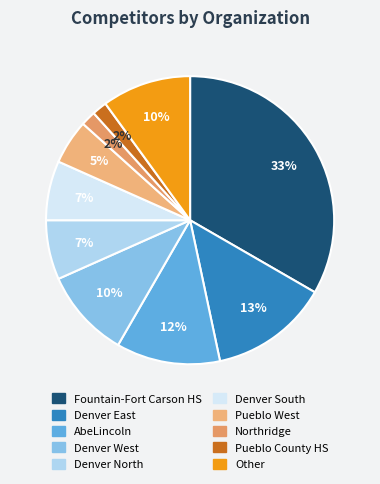

Is it true that Pueblo West is 15% of the pie?

False